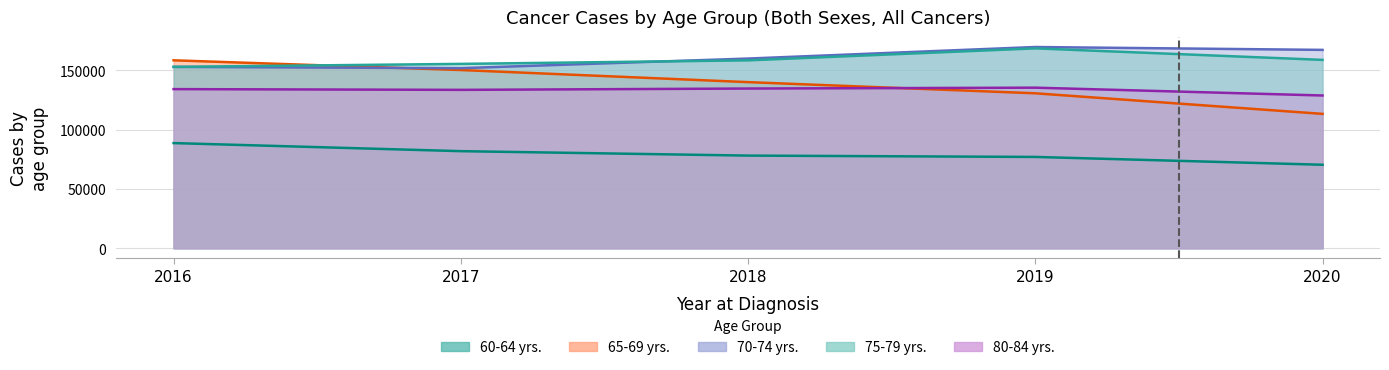

What is the smallest value displayed?

70370